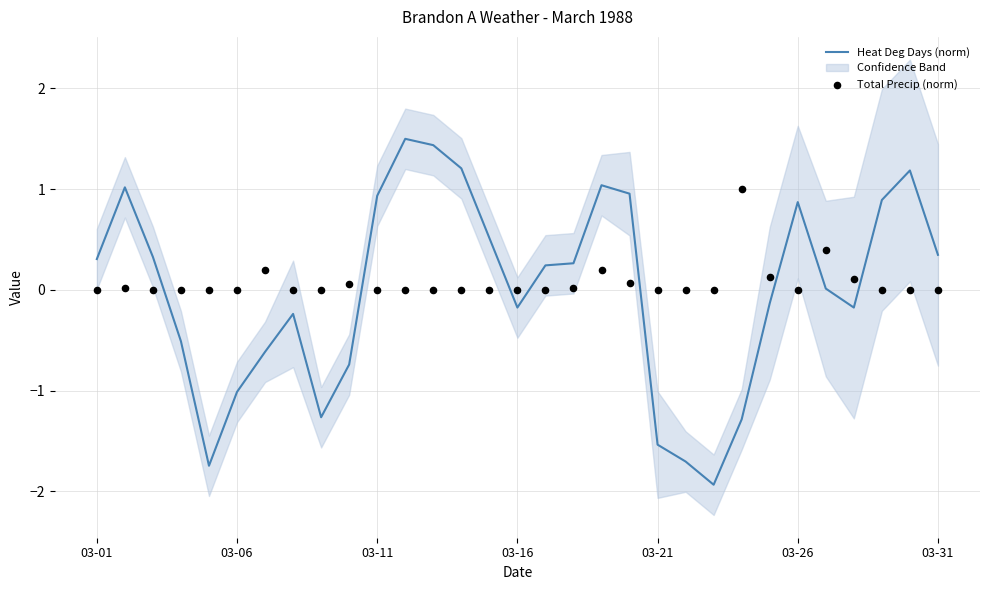

What is the lowest value of the Heat Deg Days (norm) series?

-1.9